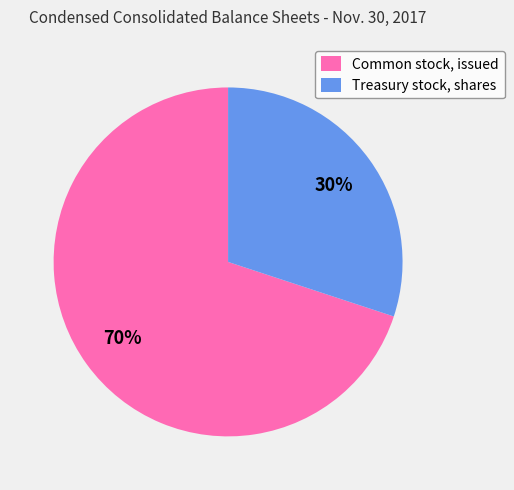

To the nearest percent, what is the difference between the Common stock, issued and Treasury stock, shares slice percentages?

40%